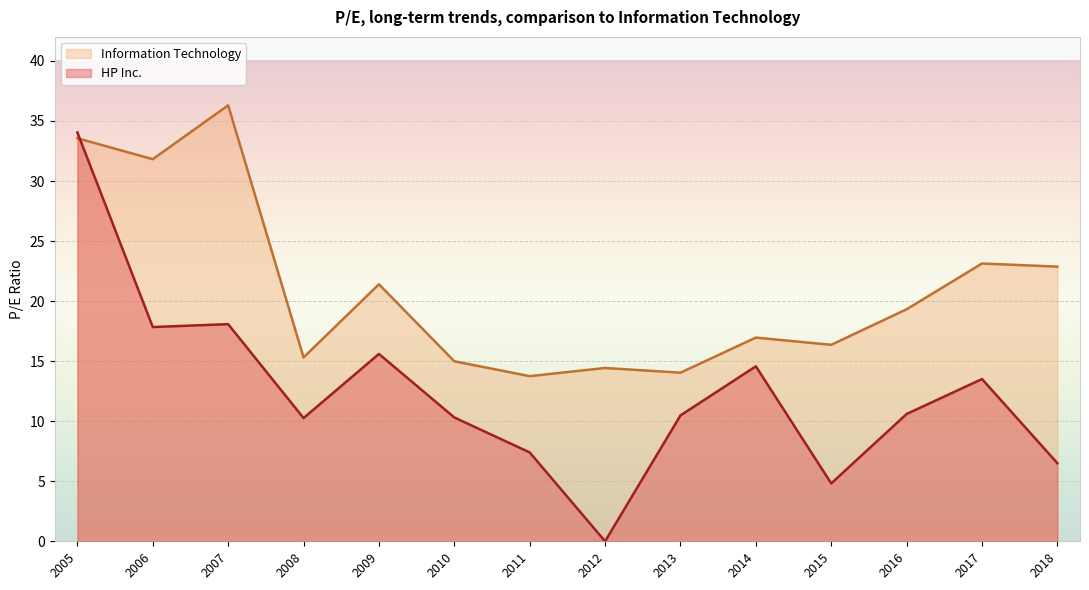

Between 2014 and 2005, which series saw the biggest shift?

HP Inc.